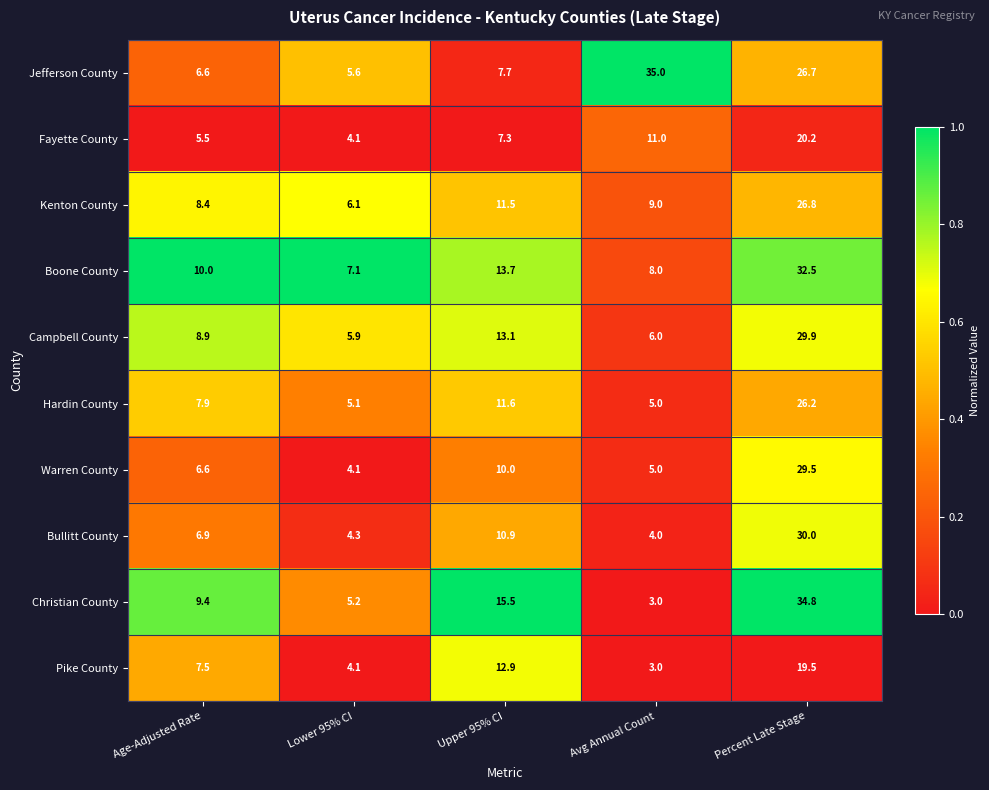

The value of Fayette County at Upper 95% CI is 3.5. True or false?

False